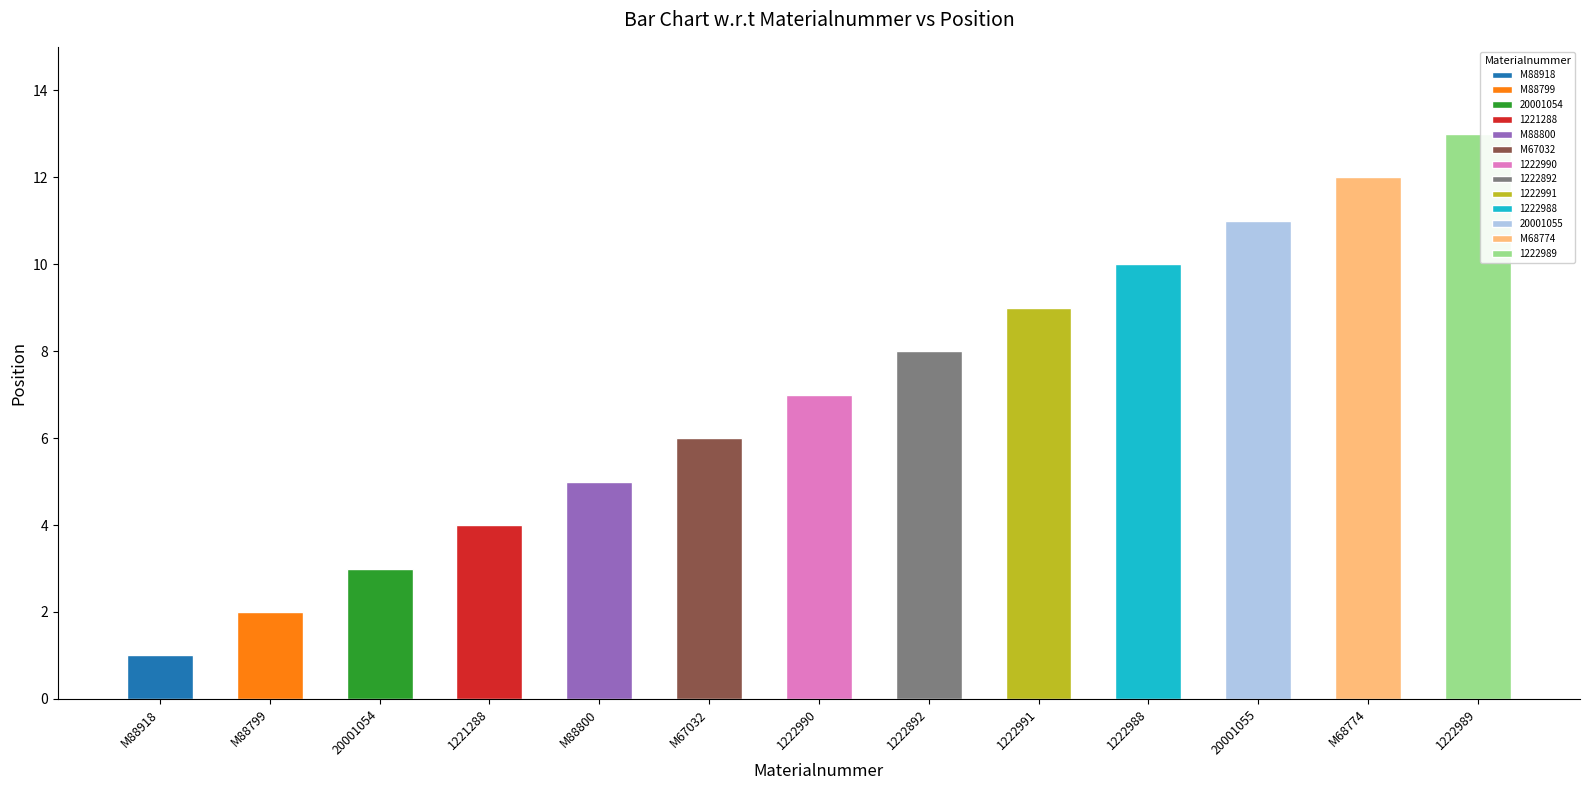

Reading left to right, transcribe all the data shown in this chart.

M88918=1	M88799=2	20001054=3	1221288=4	M88800=5	M67032=6	1222990=7	1222892=8	1222991=9	1222988=10	20001055=11	M68774=12	1222989=13